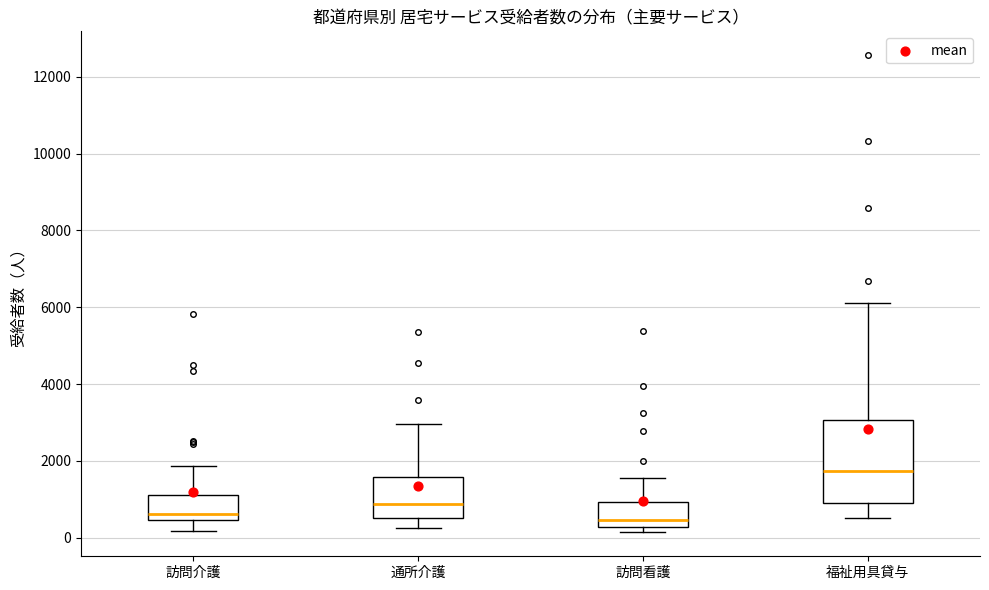

Where does the upper whisker of the box for 通所介護 end on the y-axis? The values are not printed on the chart, so give them approximately, as read against the axis.

3000